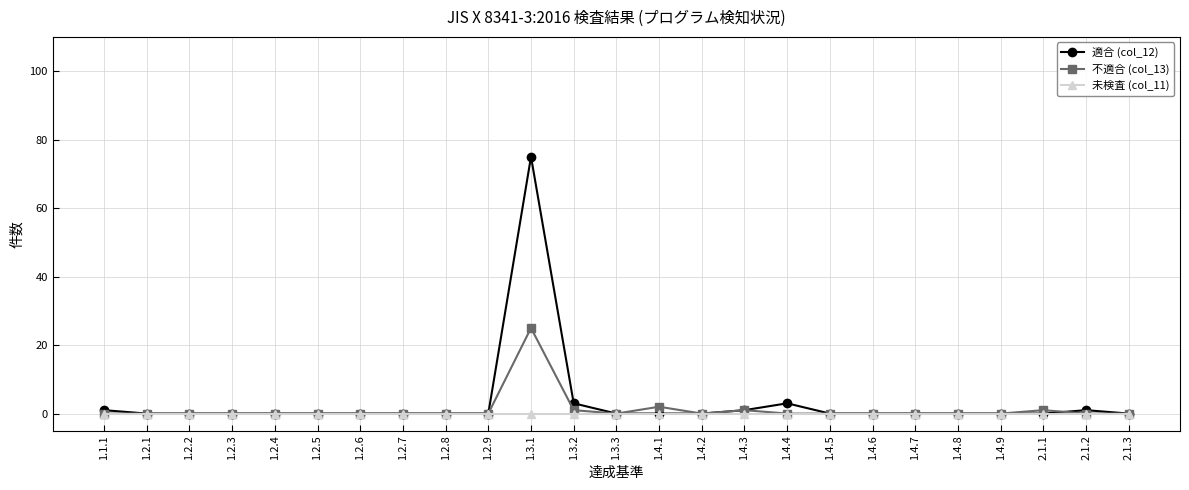

Which series has the largest range (max minus min)?

適合 (col_12)